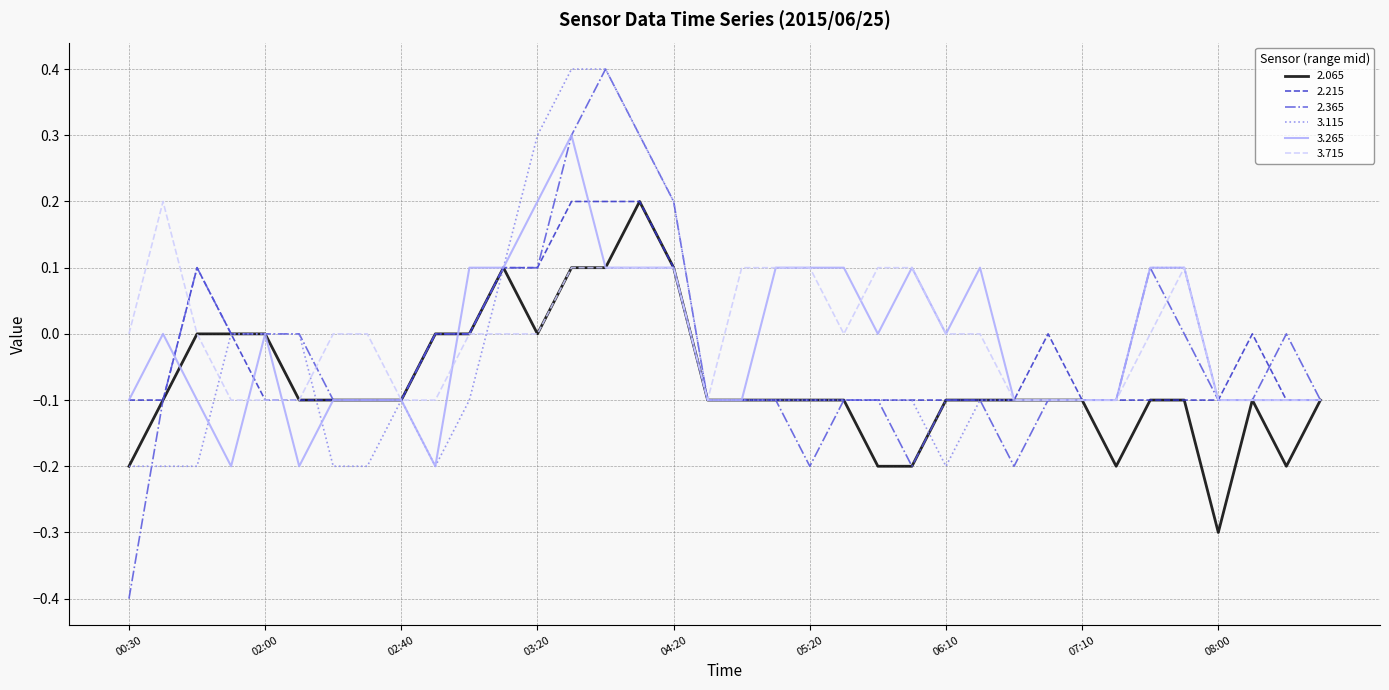

What is the highest value of the 3.265 series?

0.3